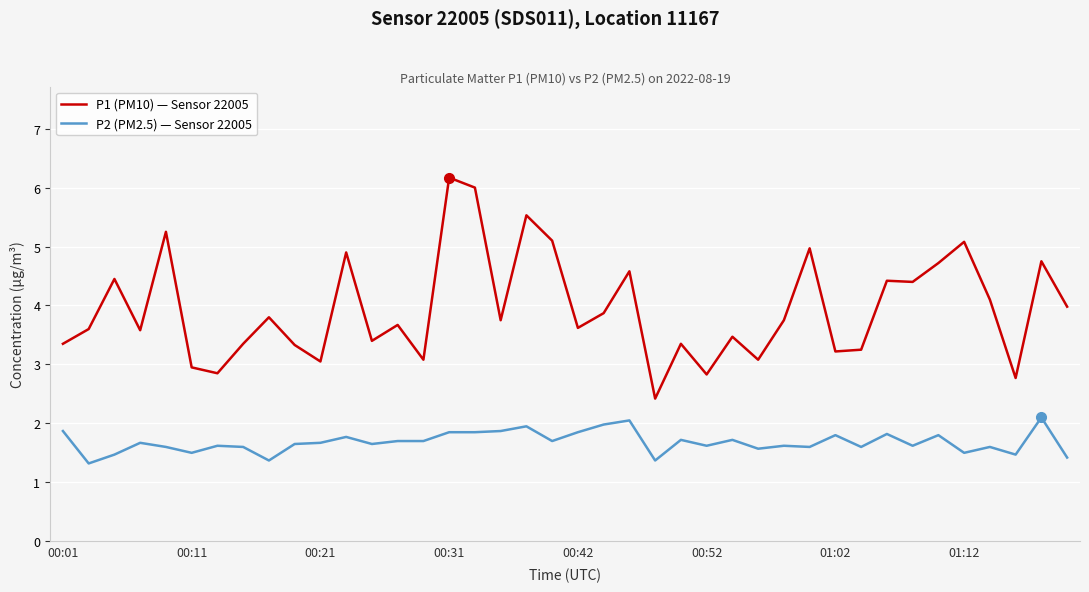

Rank the series by their average value, from highest to lowest.

P1 (PM10) — Sensor 22005, P2 (PM2.5) — Sensor 22005